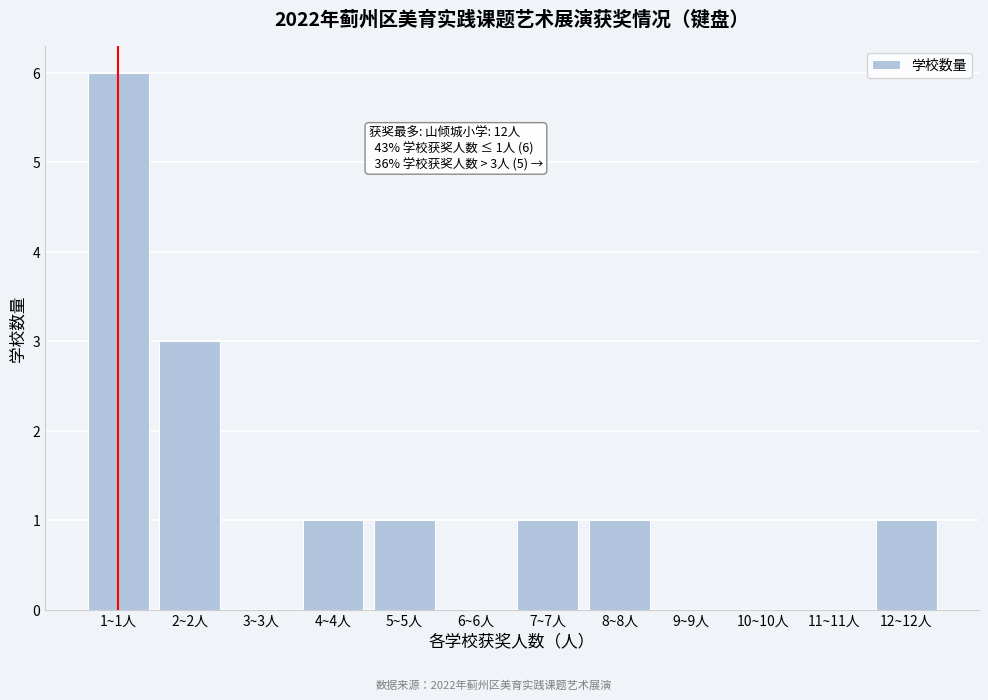

Reading left to right, what are all the values shown in this chart?

1~1人=6	2~2人=3	3~3人=0	4~4人=1	5~5人=1	6~6人=0	7~7人=1	8~8人=1	9~9人=0	10~10人=0	11~11人=0	12~12人=1